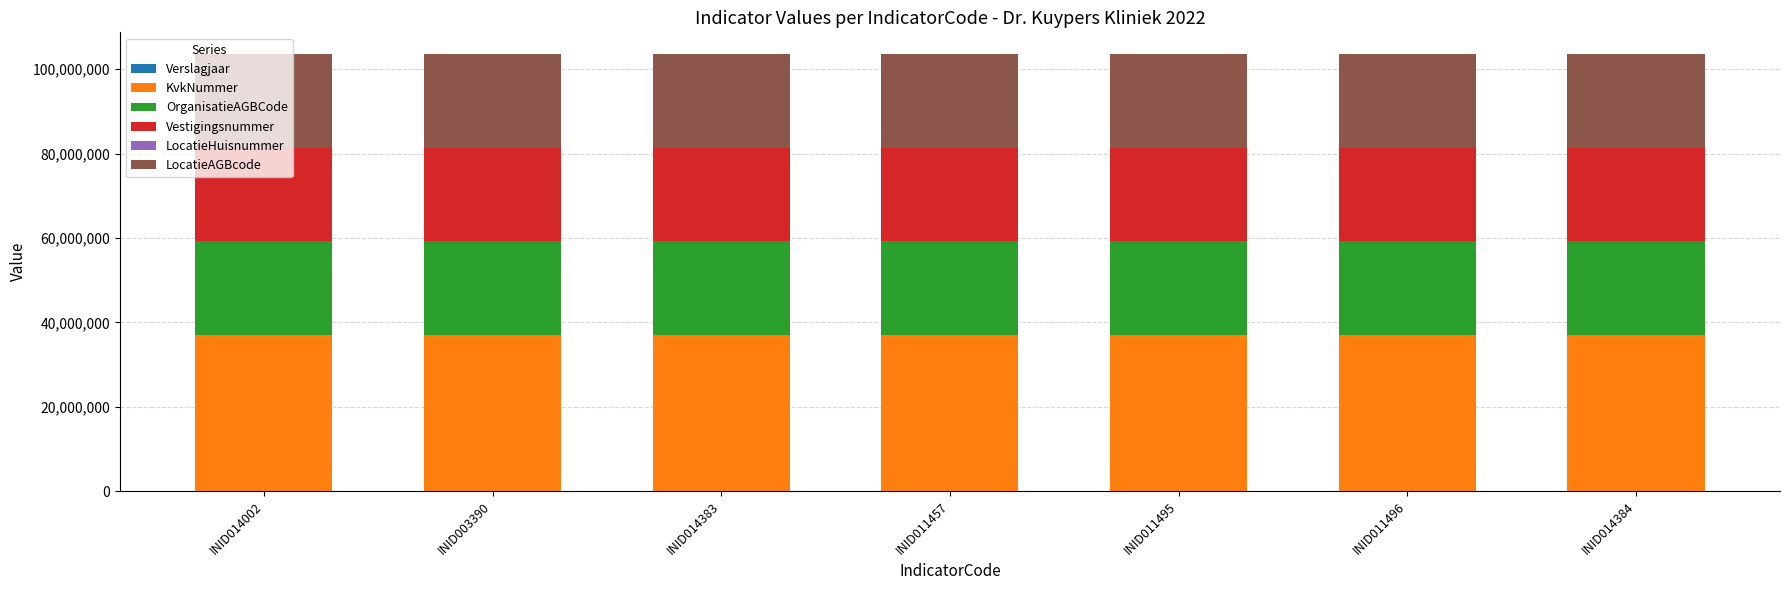

At which label is Vestigingsnummer closest to 22010351?

INID014002